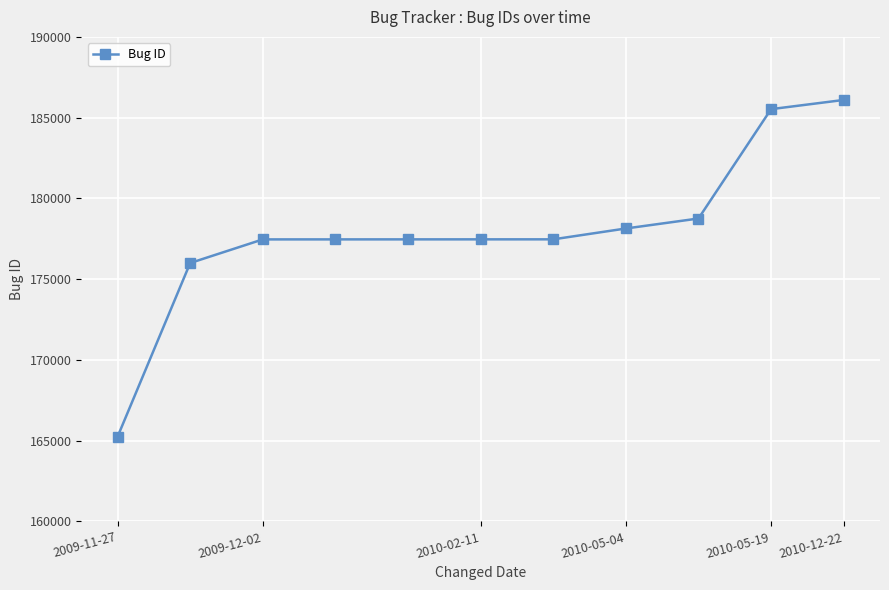

What is the sum of all values?

1957072